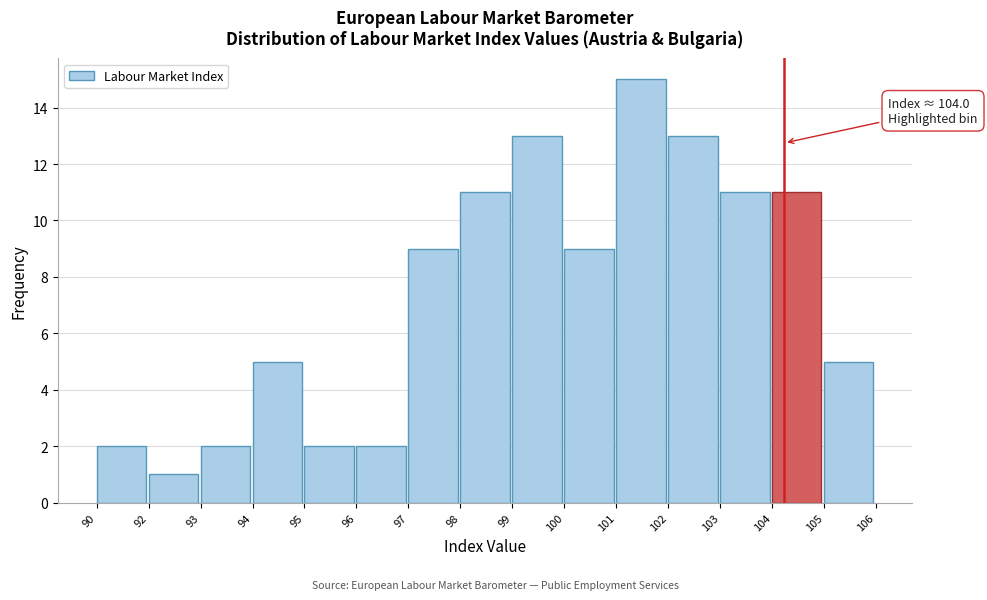

Reading left to right, transcribe all the data shown in this chart.

90=2	92=1	93=2	94=5	95=2	96=2	97=9	98=11	99=13	100=9	101=15	102=13	103=11	104=11	105=5